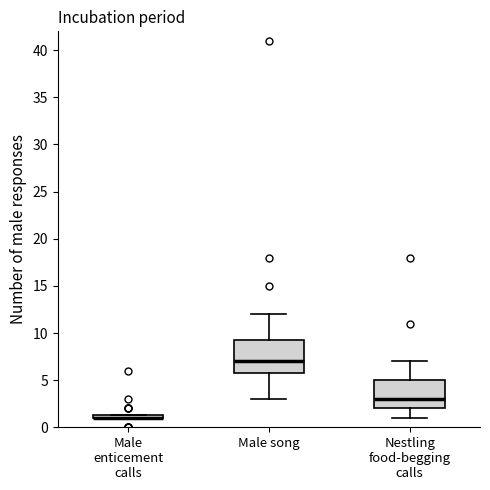

Which box is the tallest, from its lower edge to its upper edge?

Male song